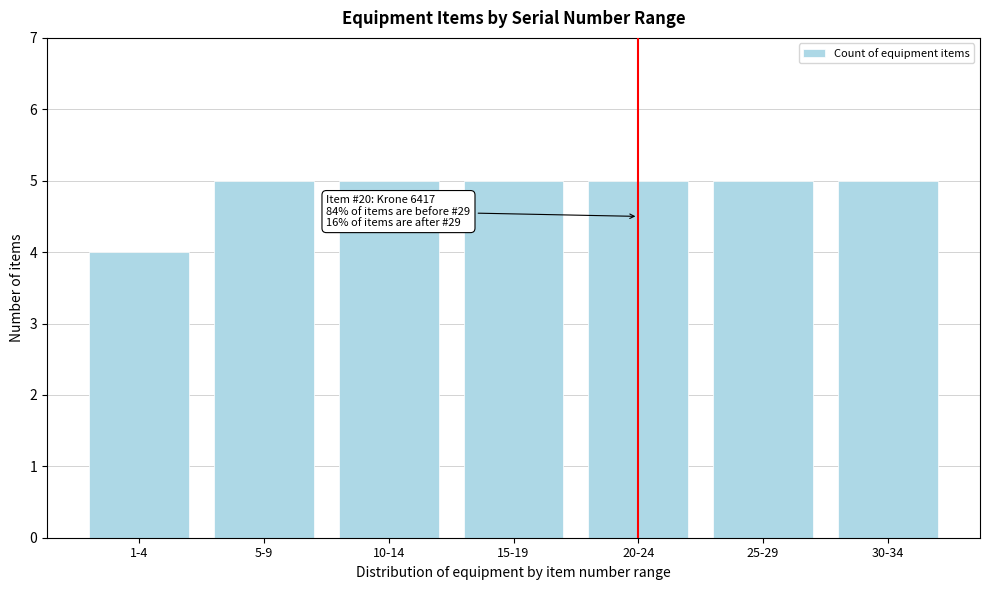

Reading right to left, what are all the values shown in this chart?

5	5	5	5	5	5	4